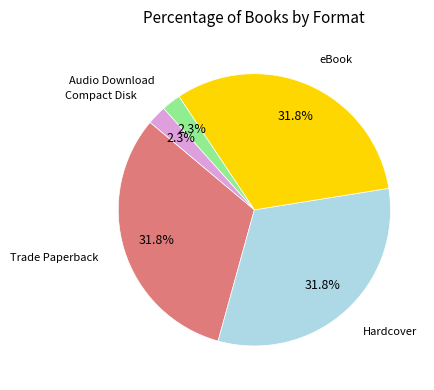

Does any single category account for the majority?

No